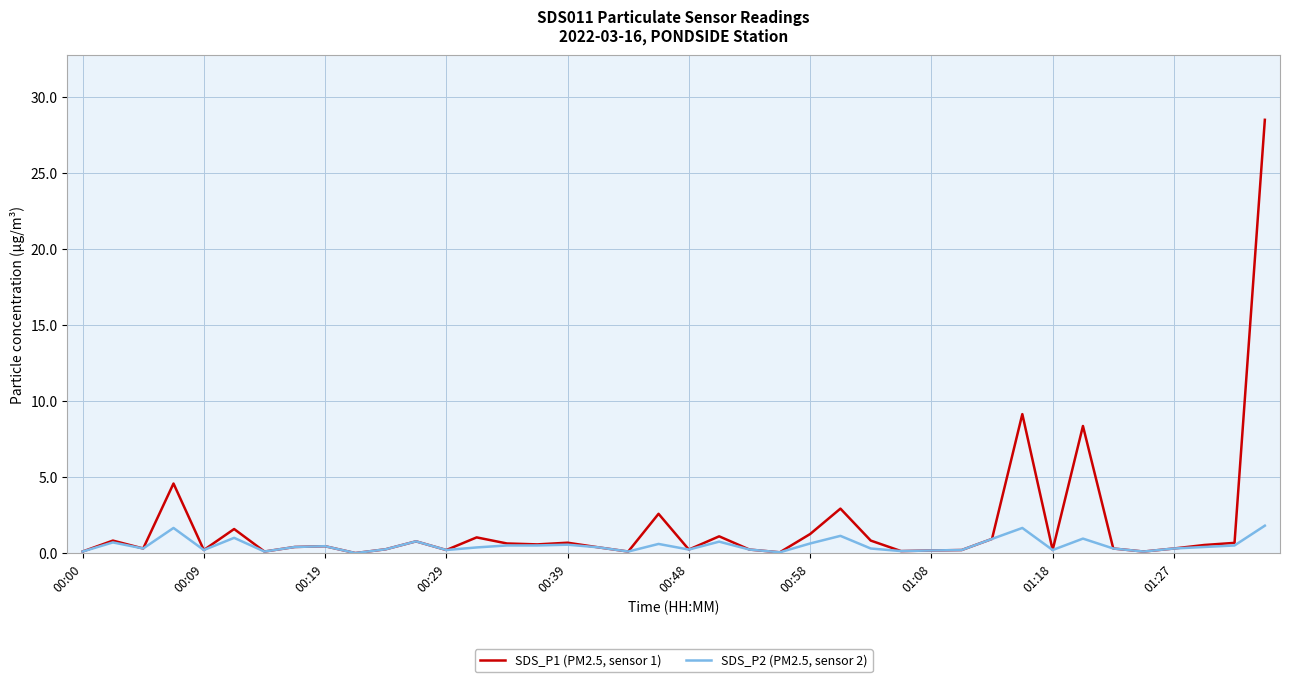

Rank the series by their maximum value, from lowest to highest.

SDS_P2 (PM2.5, sensor 2), SDS_P1 (PM2.5, sensor 1)